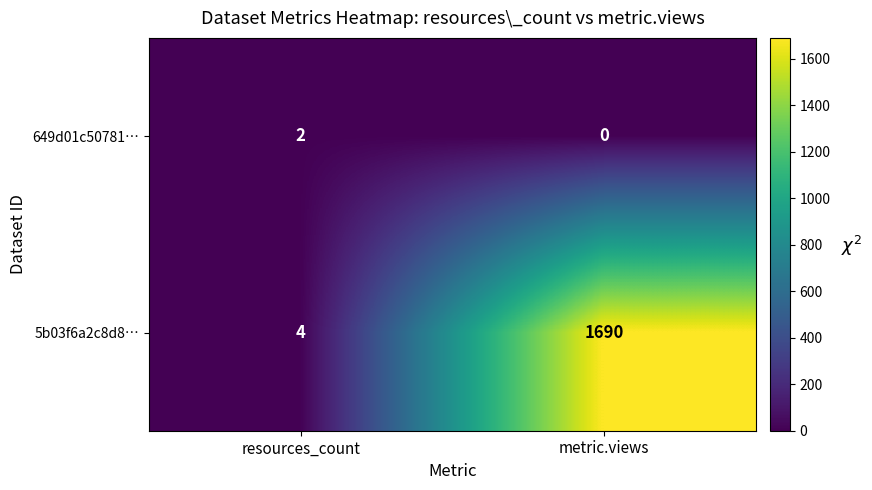

Count the number of categories in the chart.

2